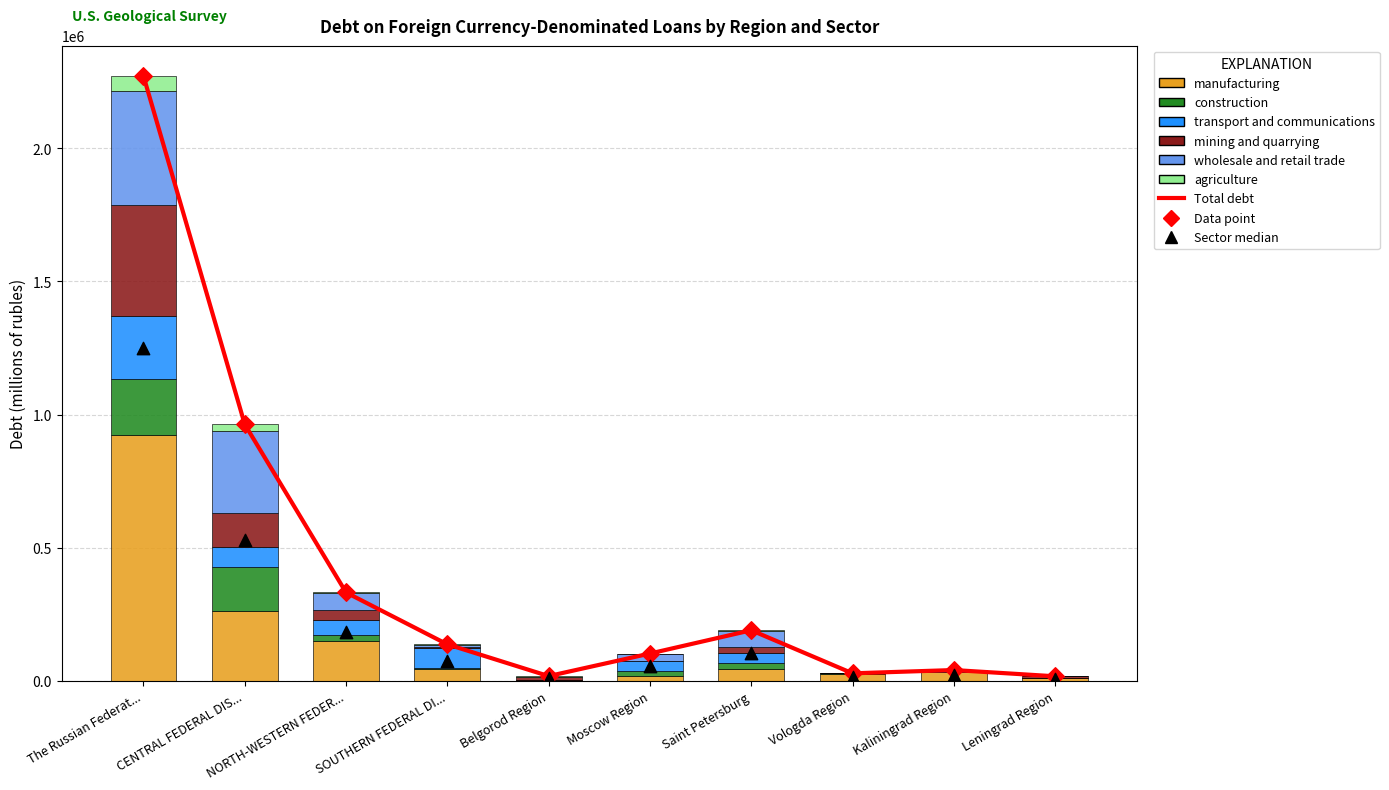

At which category is the sum across all series the highest?

The Russian Federat...